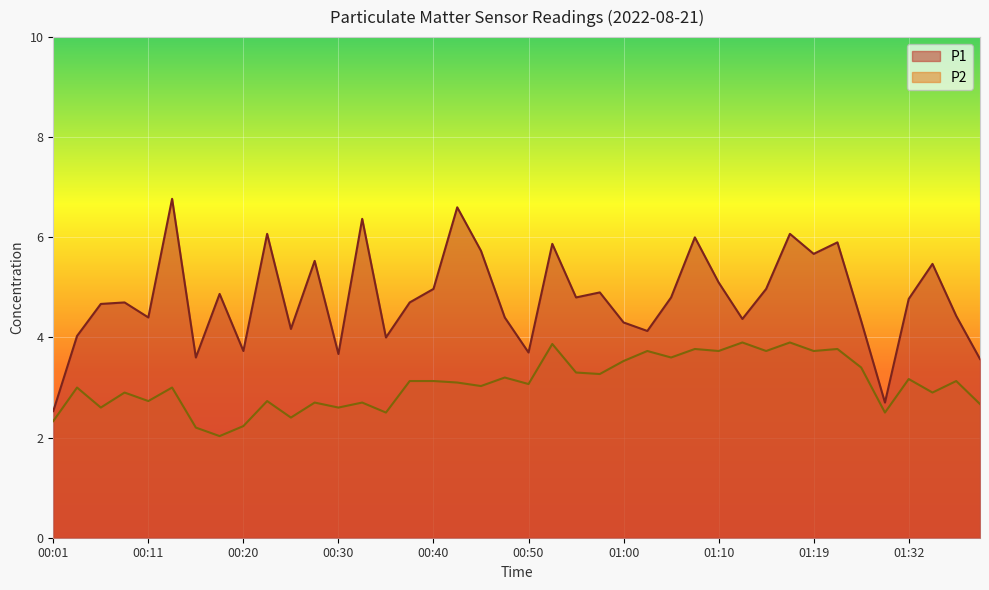

Which series has the largest range (max minus min)?

P1